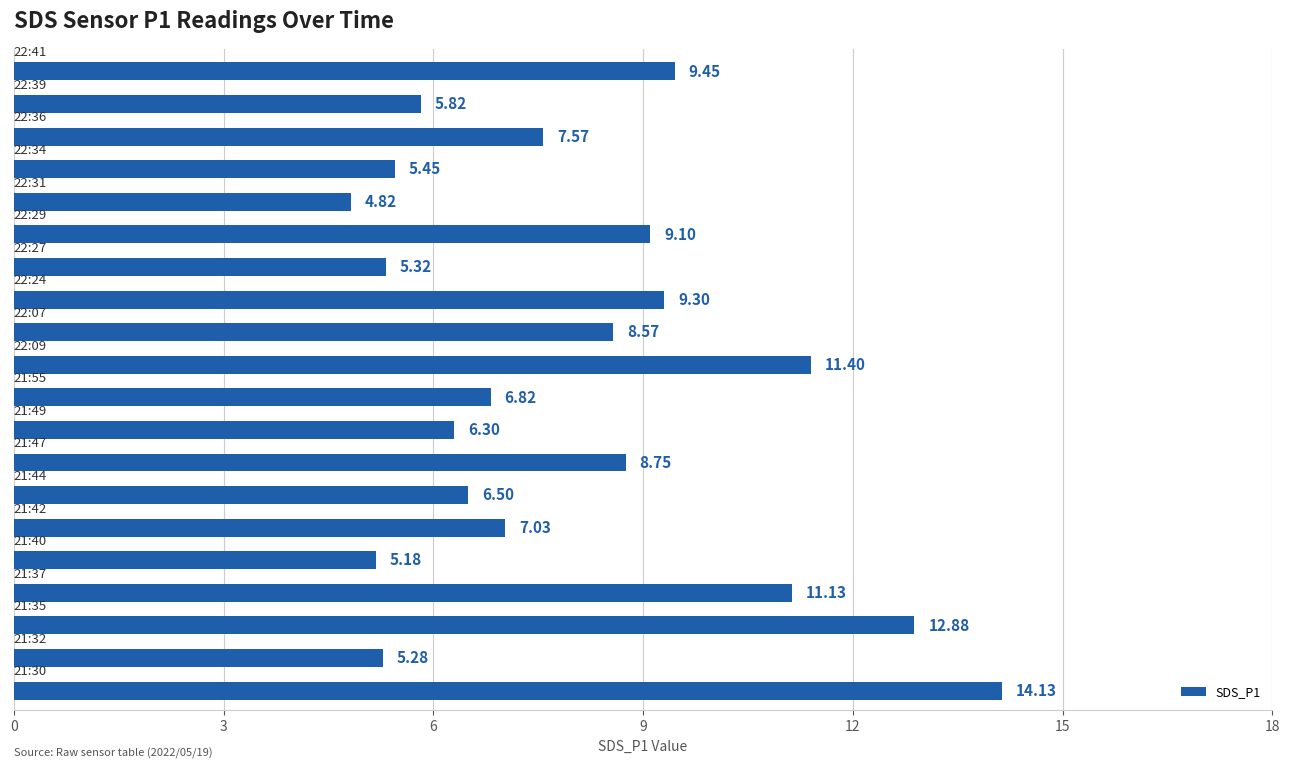

What is the average value?

8.0